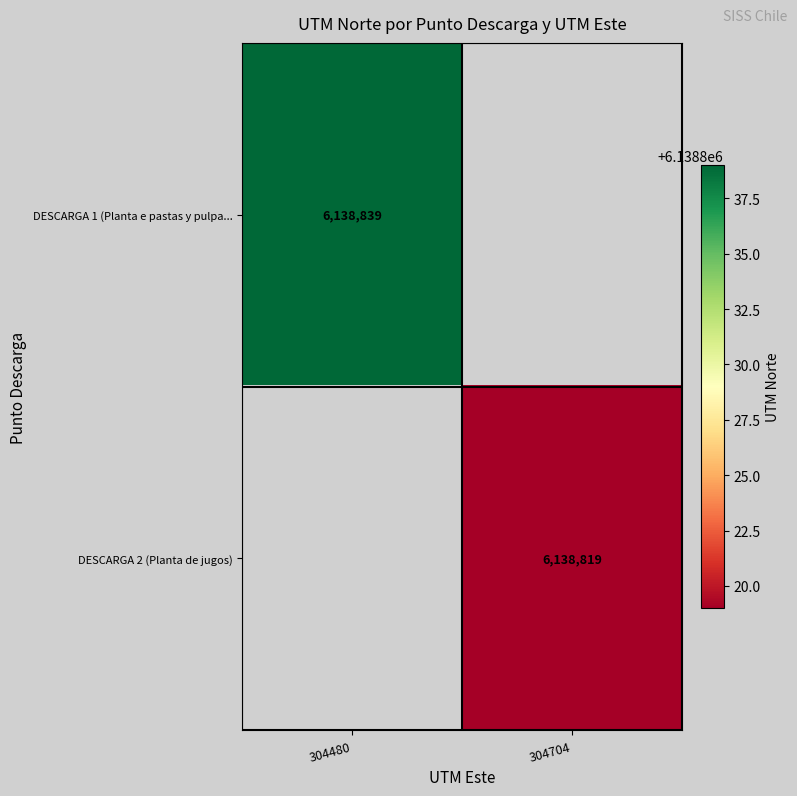

True or false: DESCARGA 2 (Planta de jugos) has a value of 6138819 at 304704.

True